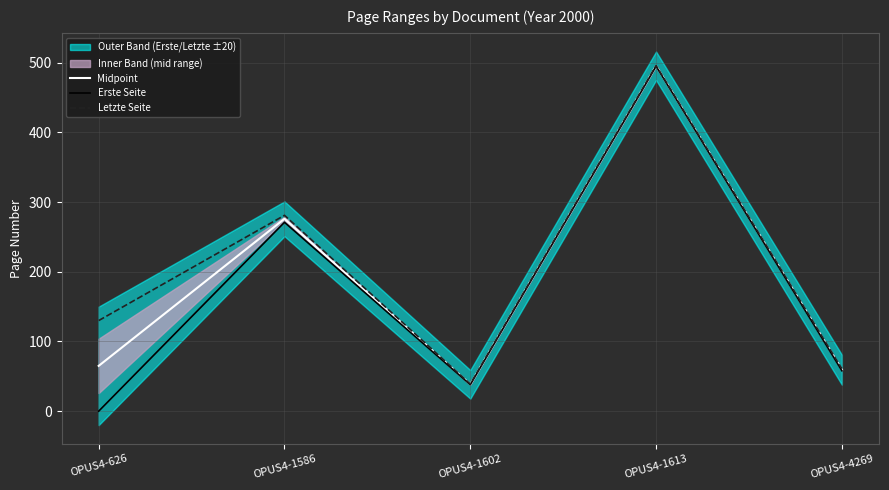

What is the value of the Erste Seite point at the 4th from the left?

495.0